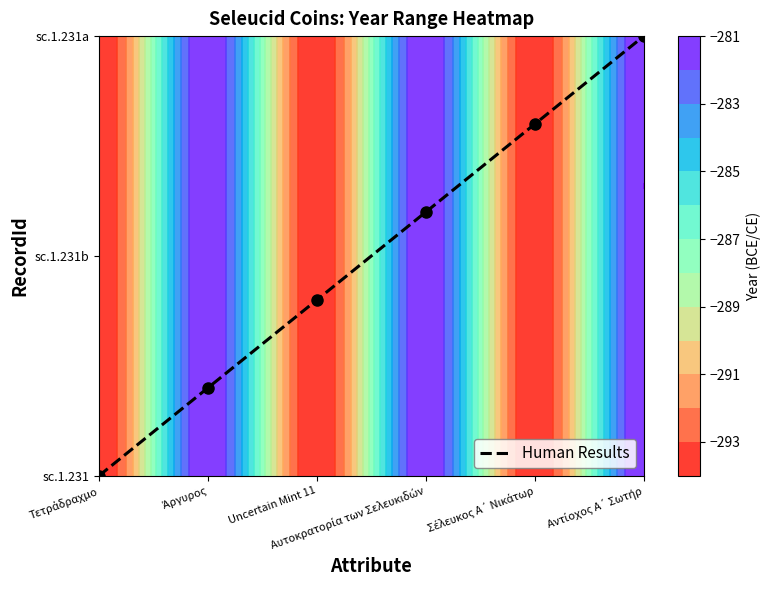

True or false: the data shows 0.4 at Uncertain Mint 11.

False